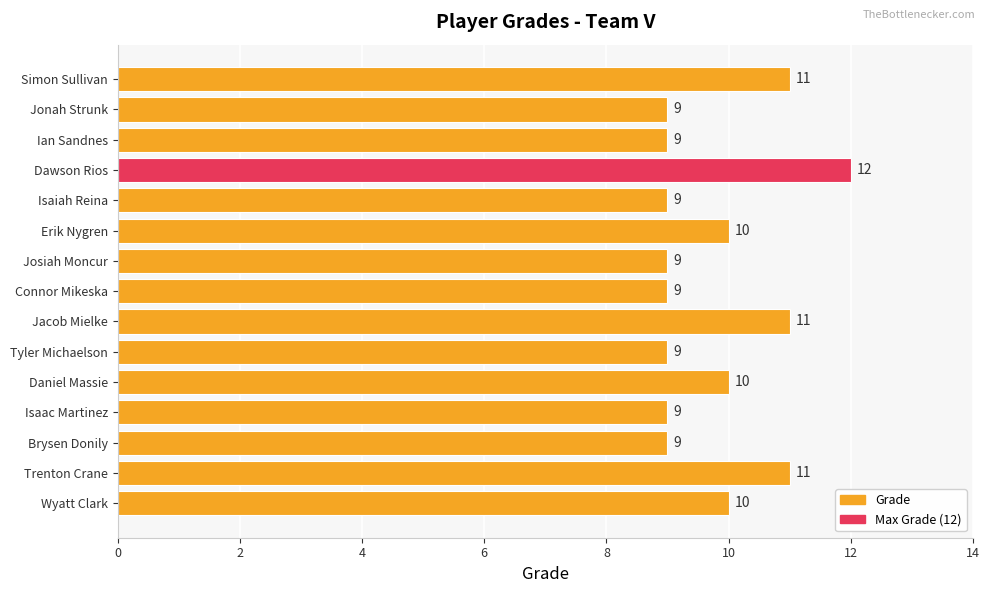

What is the sum of all values?

147